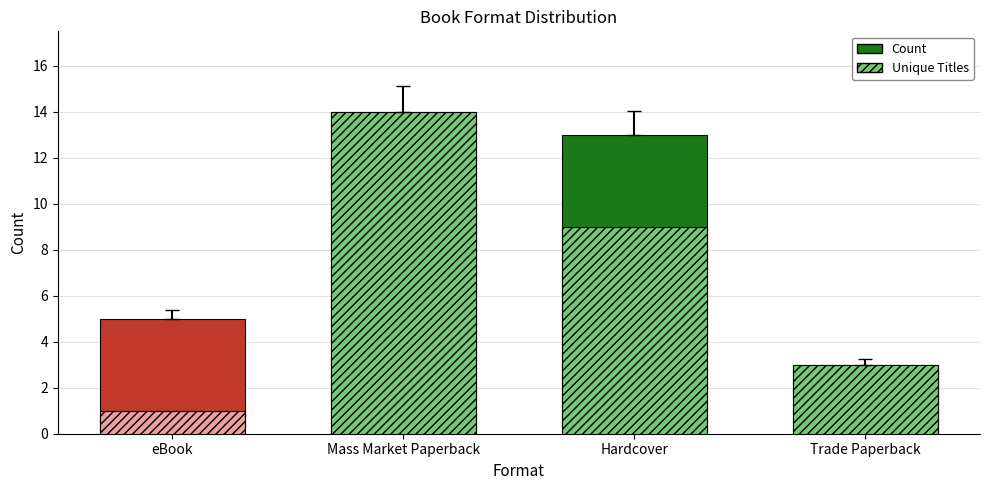

What is the difference between the second highest and minimum values in the Unique Titles series?

8